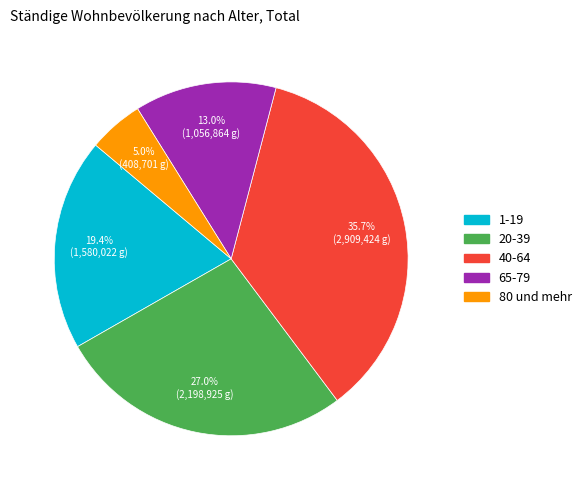

What percentage is the 80 und mehr slice, to the nearest percent?

5%